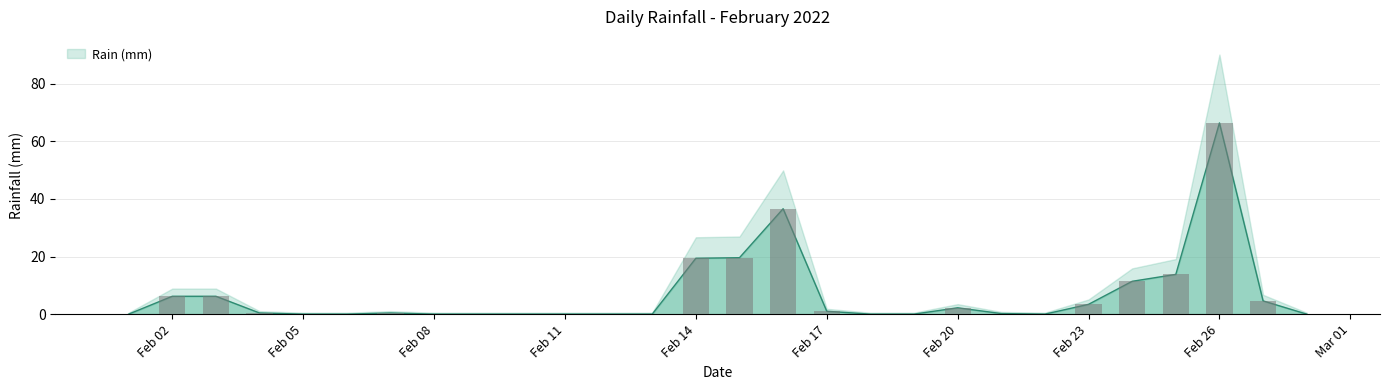

Does the chart contain any negative values?

No